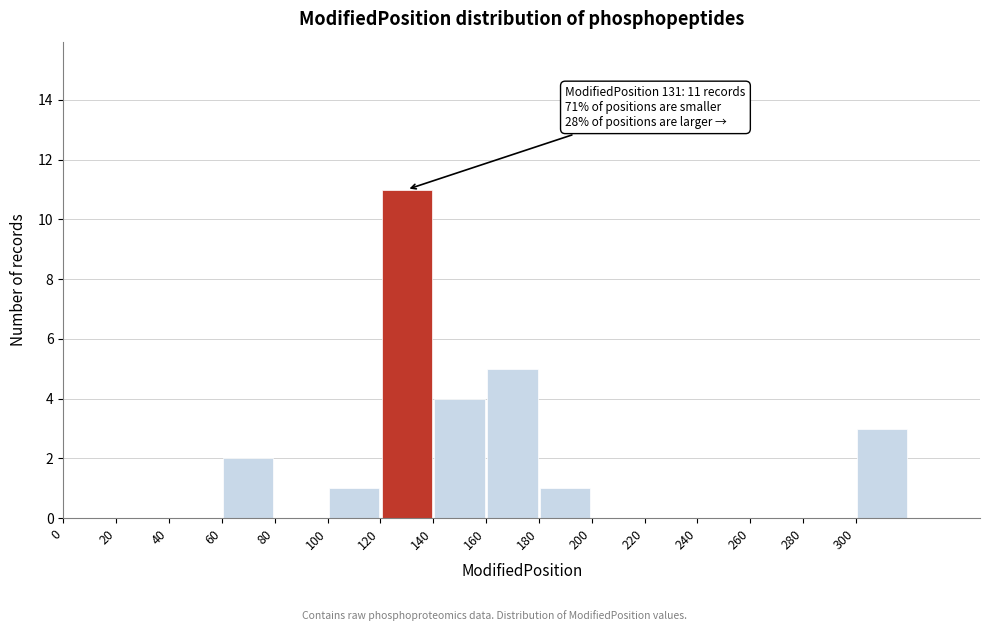

Which range on the x-axis has the tallest bar?

120 to 140